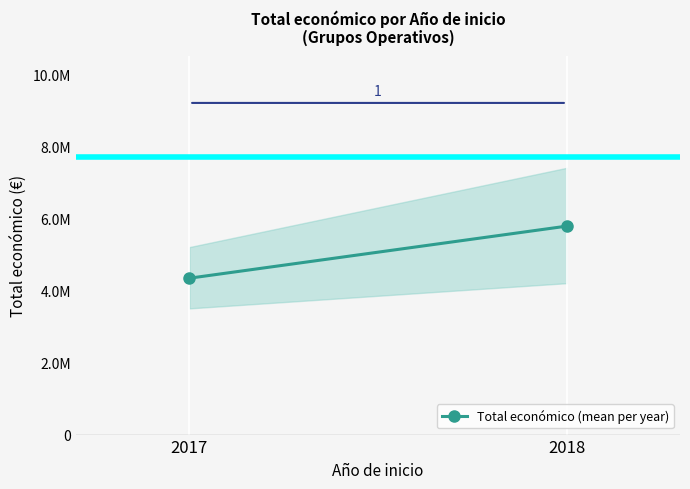

True or false: the data shows 5782416 at 2018.

True